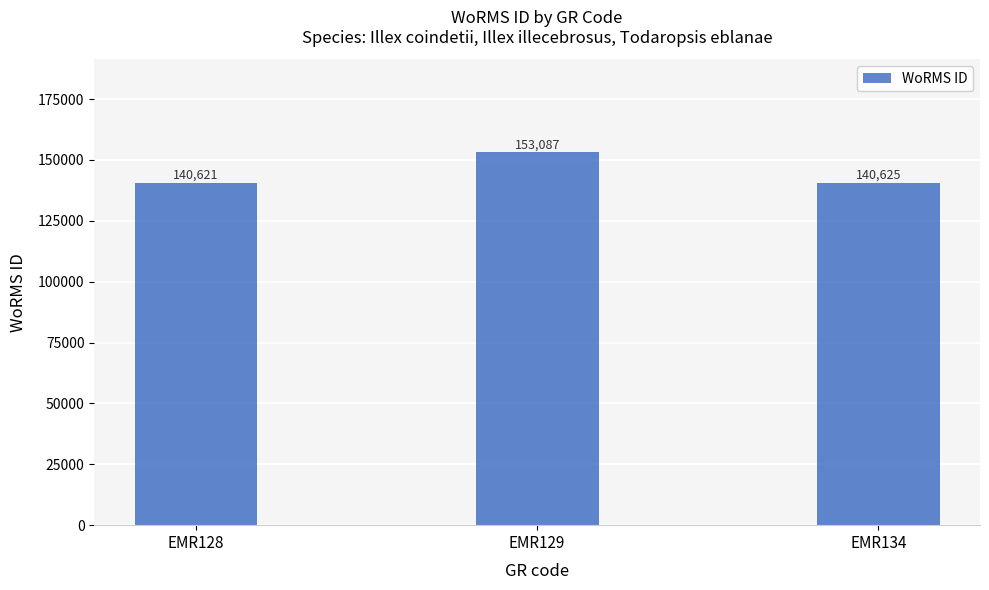

Where does the data first go above 140625?

EMR129